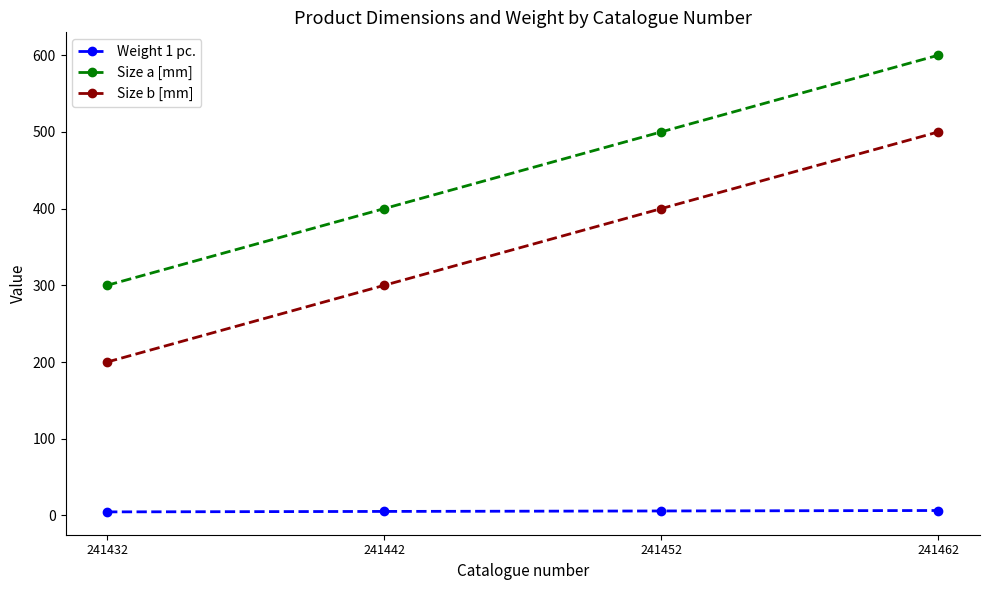

What is the difference between the maximum and second lowest values in the Size a [mm] series?

200.0